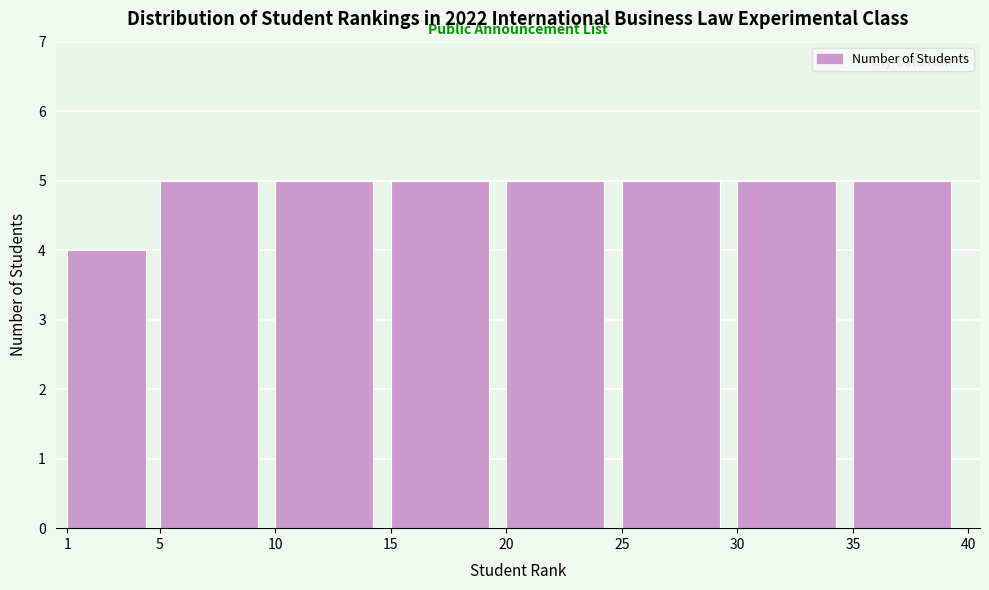

Reading right to left, extract all data points from this chart.

5	5	5	5	5	5	5	4